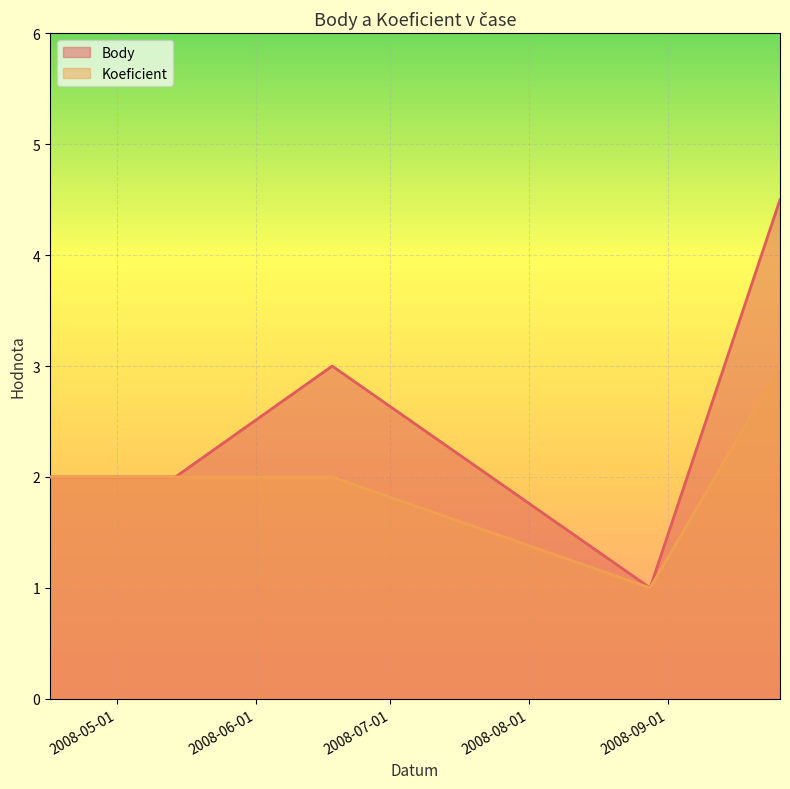

Which has a higher value, 2008-06-18 or 2008-04-16?

2008-06-18